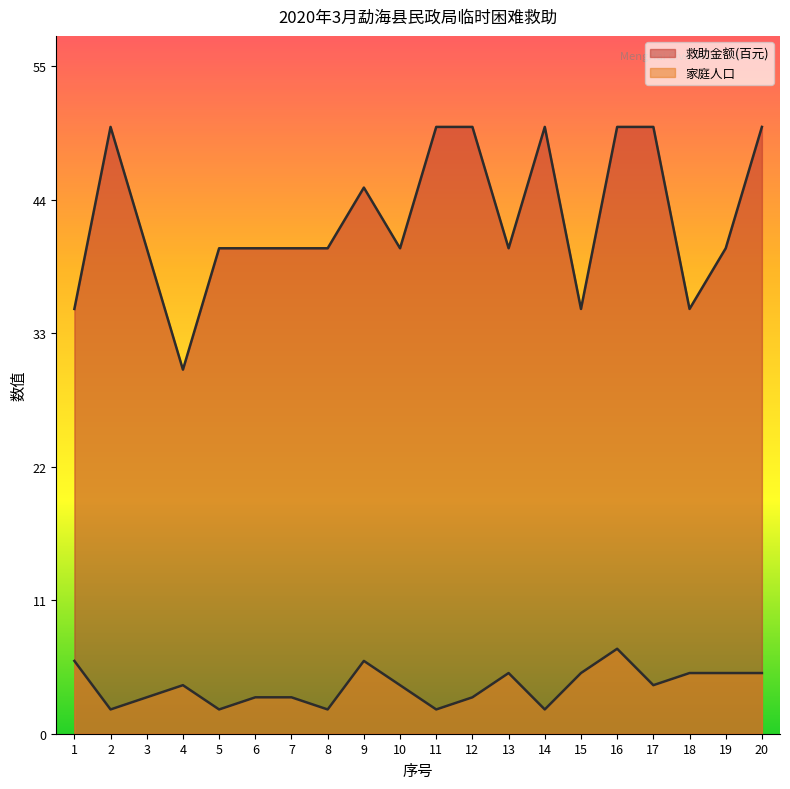

True or false: 救助金额(百元) and 家庭人口 cross at least once.

False